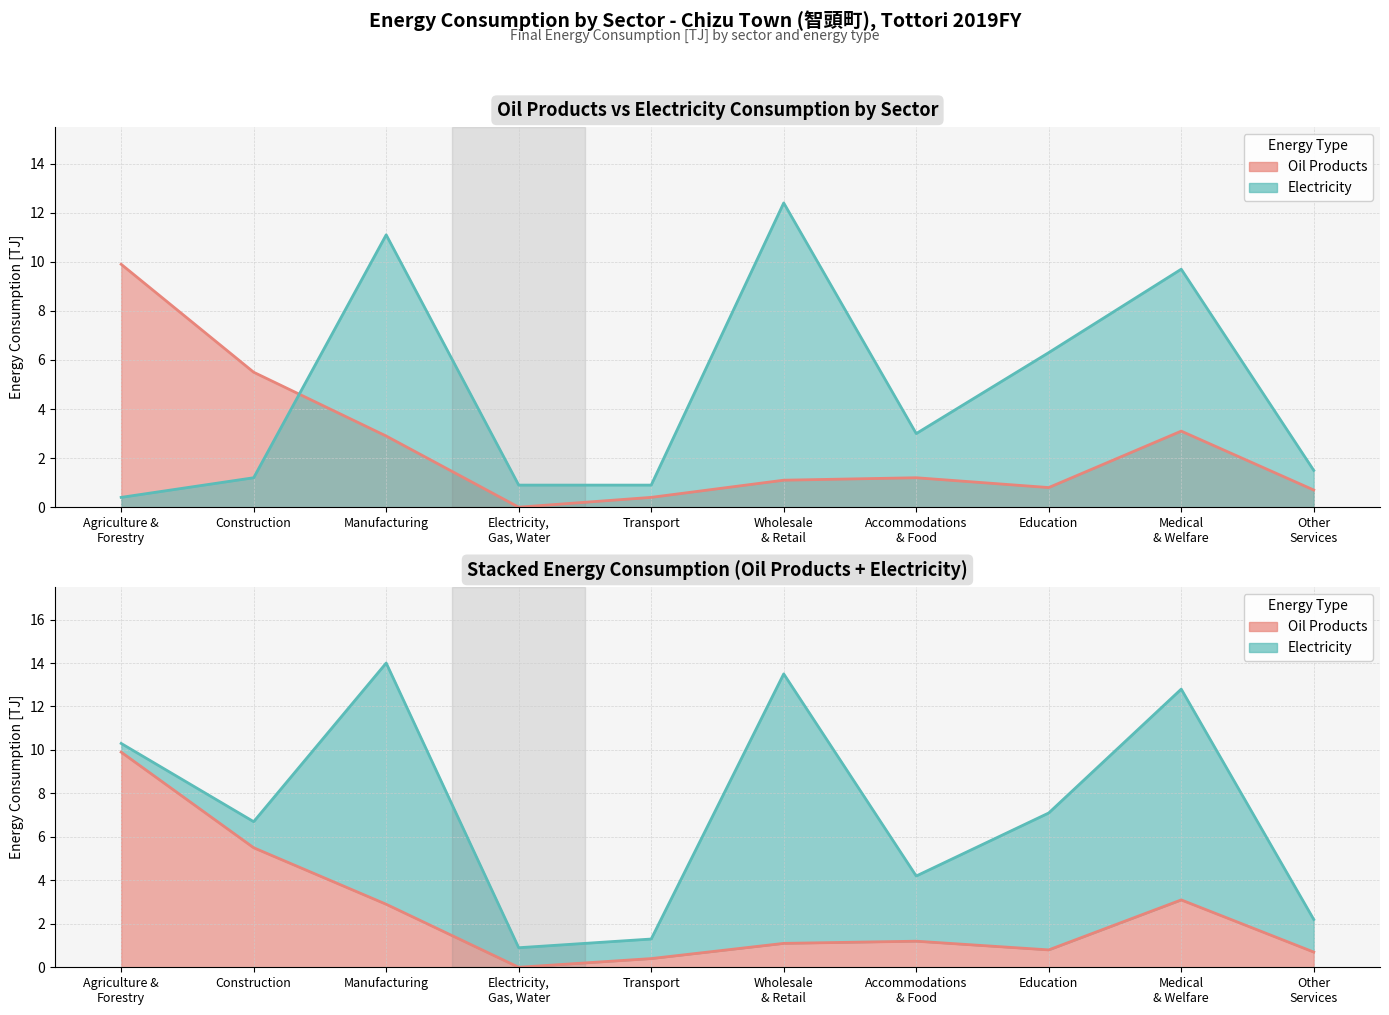

At Manufacturing, list the series in order from largest to smallest.

Electricity, Oil Products